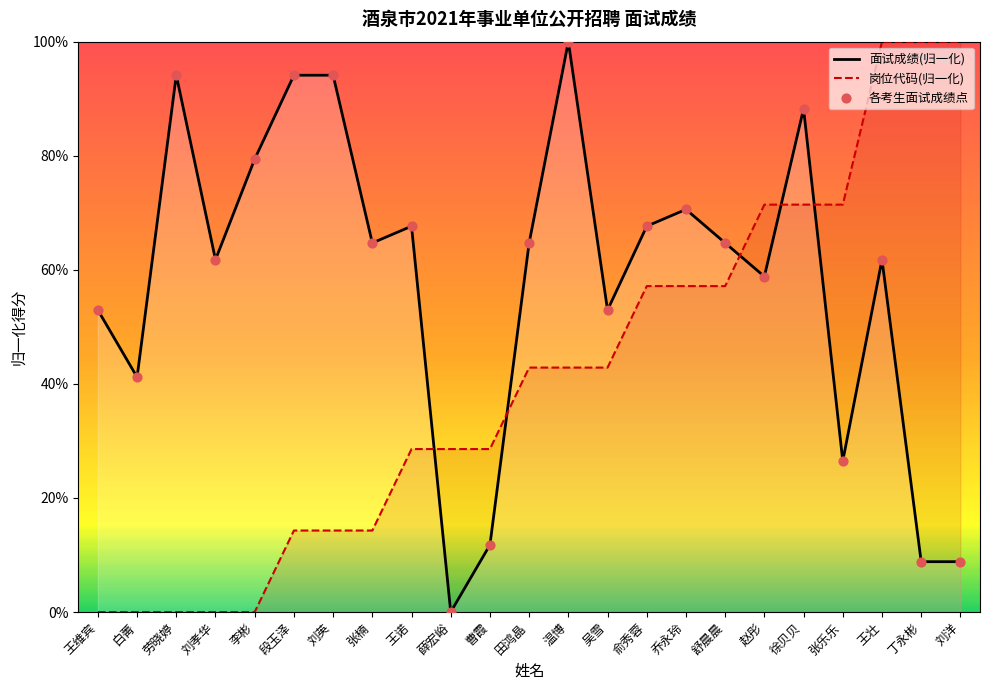

Which series reaches the maximum Y coordinate?

面试成绩(归一化)